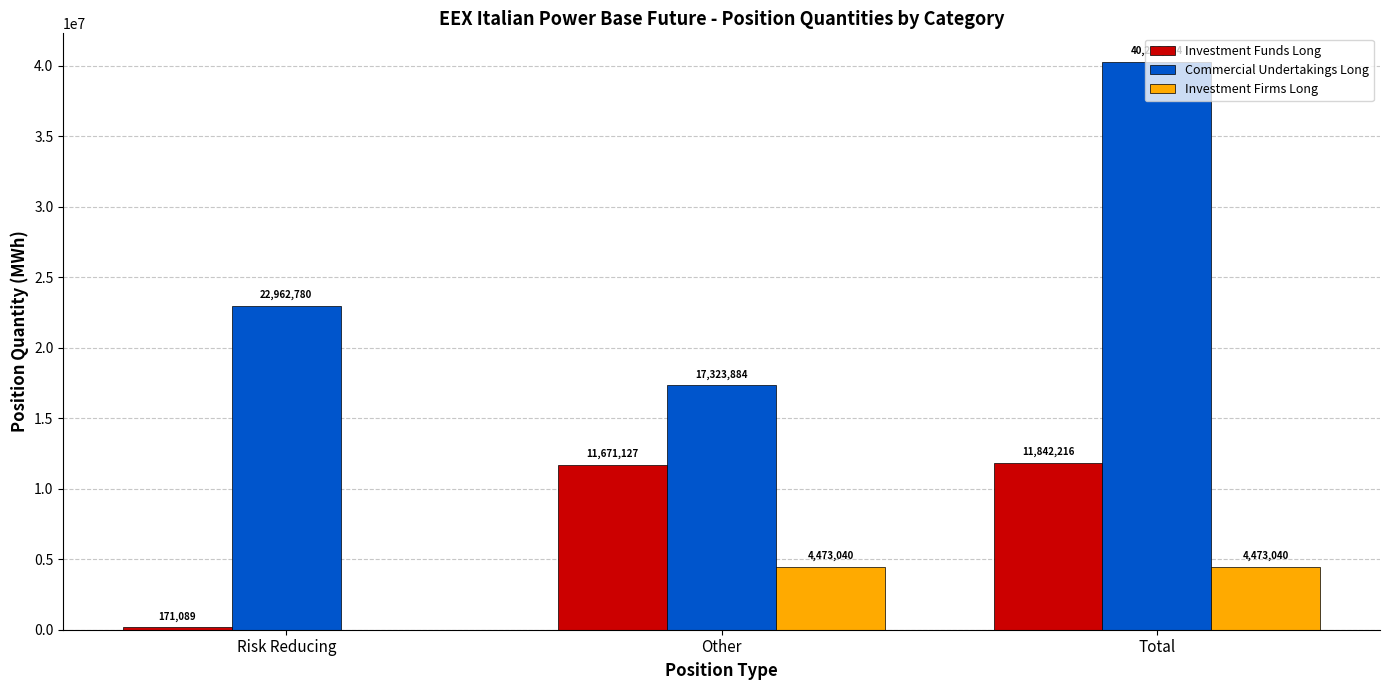

Which series has the widest spread of values?

Commercial Undertakings Long